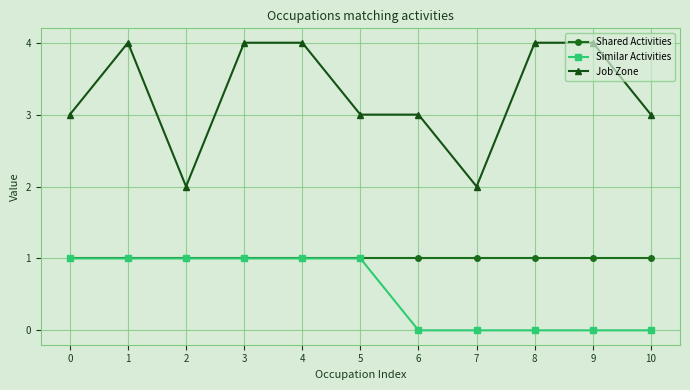

Which series has the widest spread of values?

Job Zone